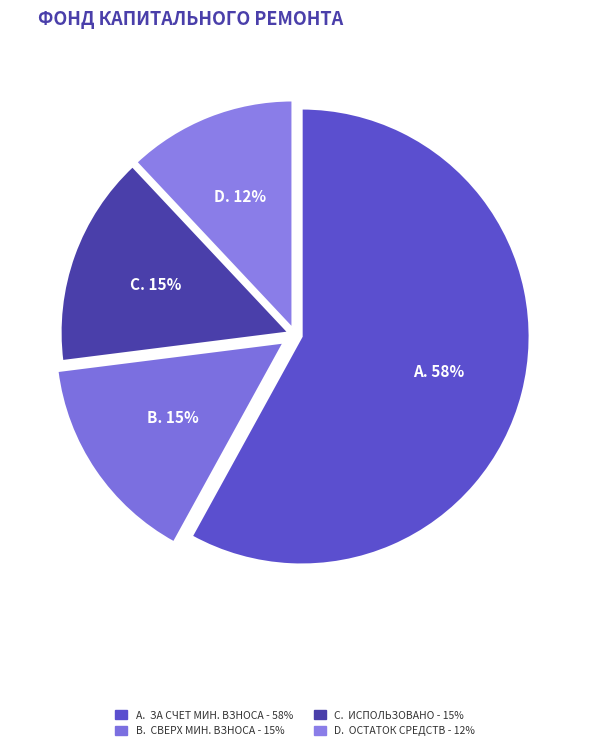

Count the number of slices in the pie.

4